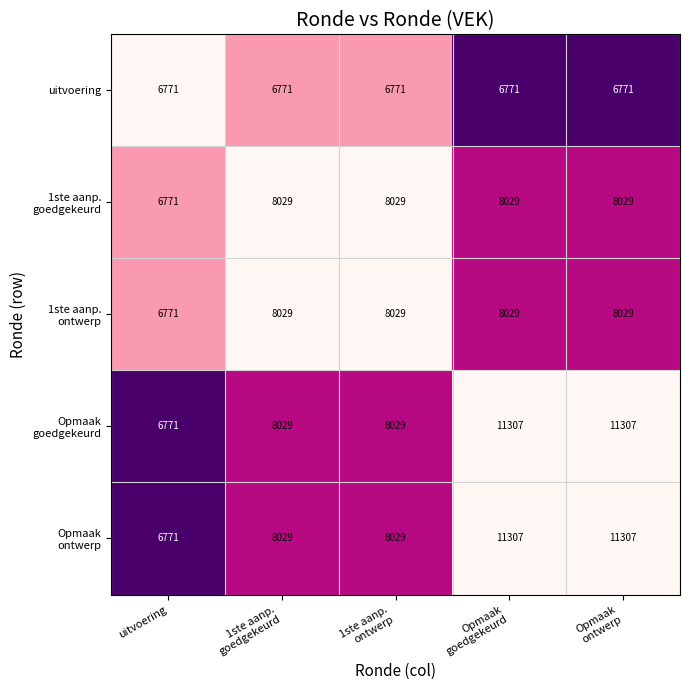

What is the sum of all uitvoering values?

33855